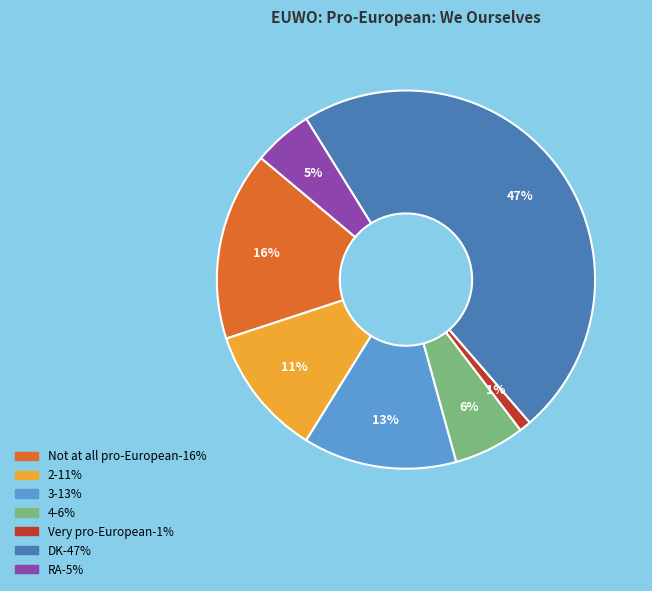

Is it true that DK is 47% of the pie?

True